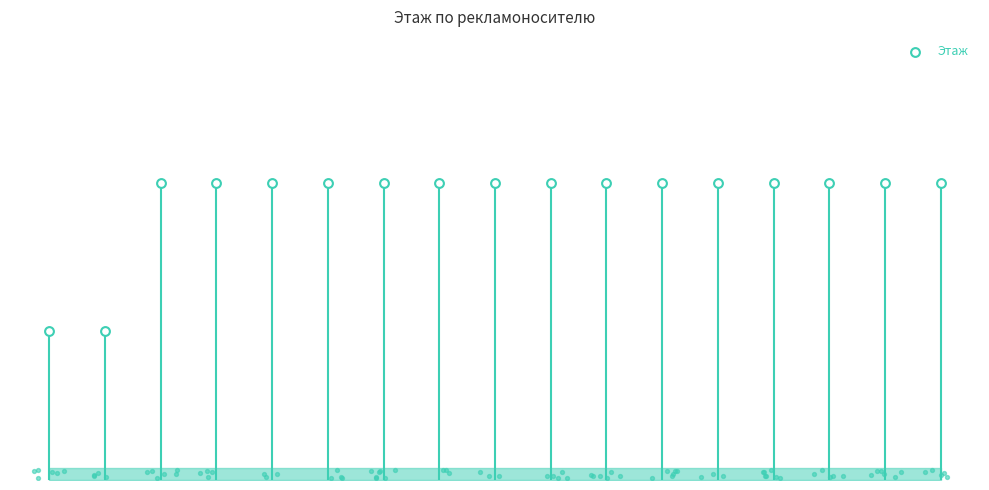

What is the ratio of the value at 4 to the value at 7?

1.0